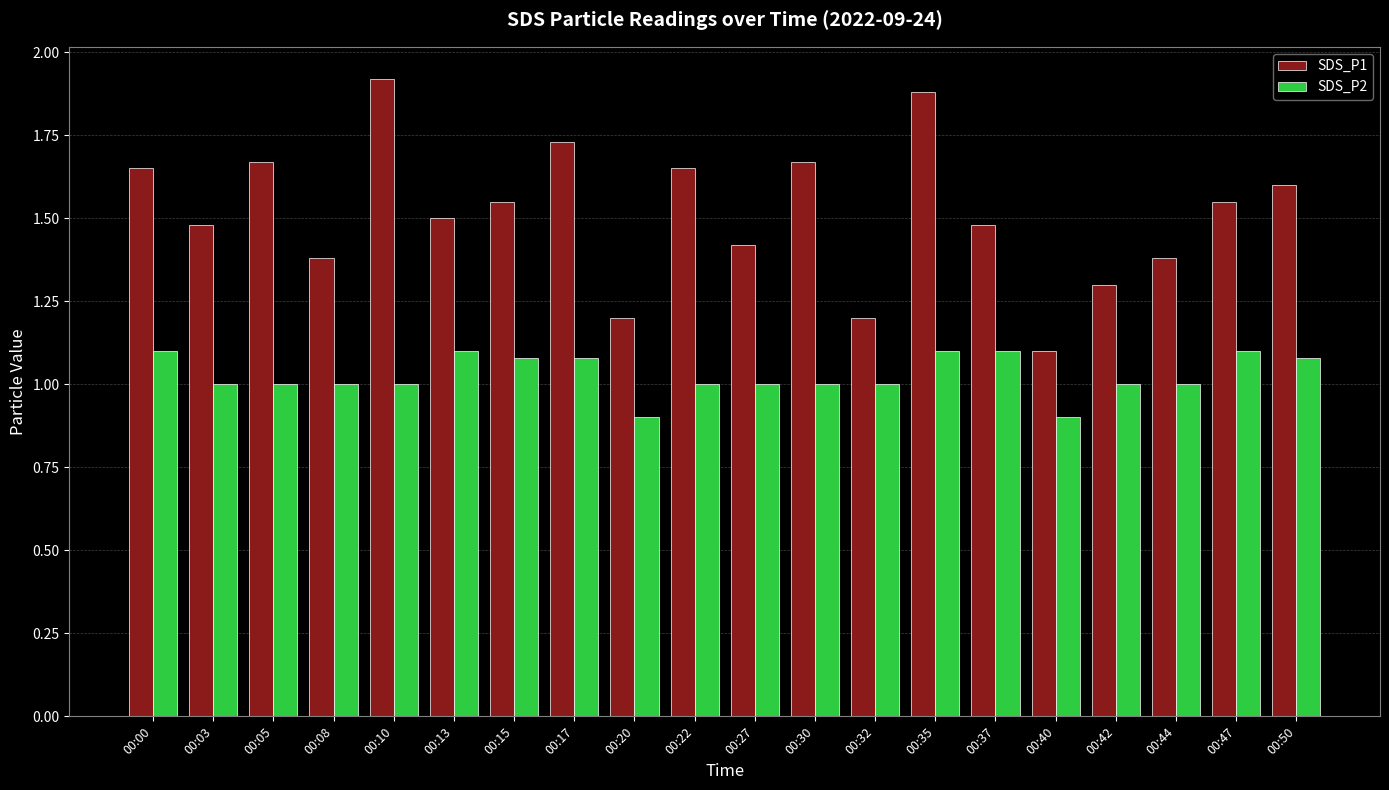

True or false: SDS_P2 has a value of 1.1 at 00:00.

True